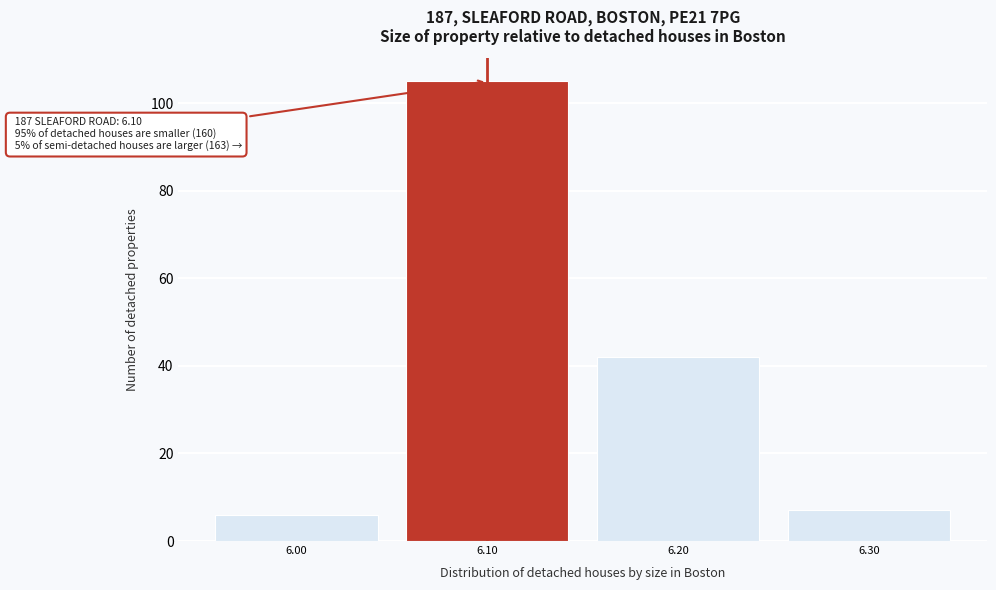

Over which range of the x-axis is the bar tallest?

6.05 to 6.15